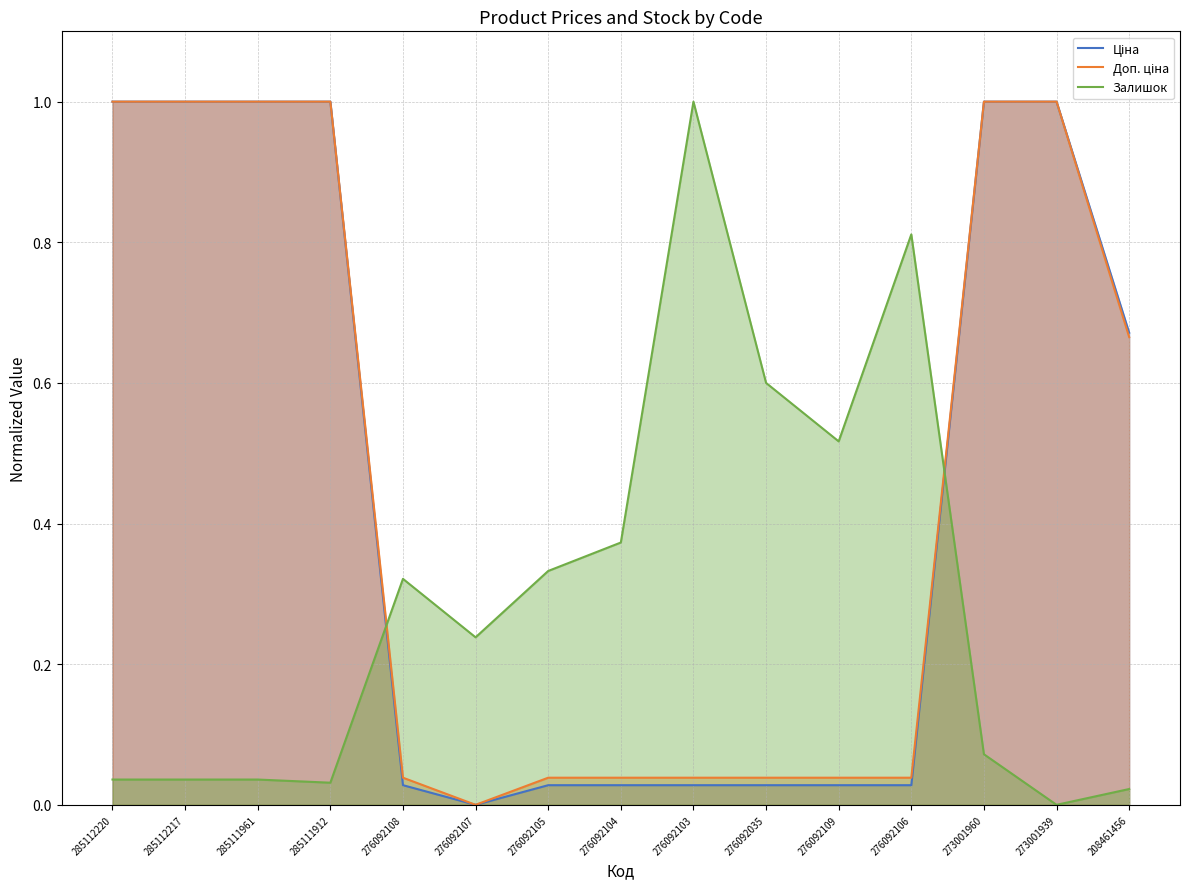

Reading left to right, list all the values displayed in this chart.

Ціна: 1.0	1.0	1.0	1.0	0.0	0.0	0.0	0.0	0.0	0.0	0.0	0.0	1.0	1.0	0.7
Доп. ціна: 1.0	1.0	1.0	1.0	0.0	0.0	0.0	0.0	0.0	0.0	0.0	0.0	1.0	1.0	0.7
Залишок: 0.0	0.0	0.0	0.0	0.3	0.2	0.3	0.4	1.0	0.6	0.5	0.8	0.1	0.0	0.0